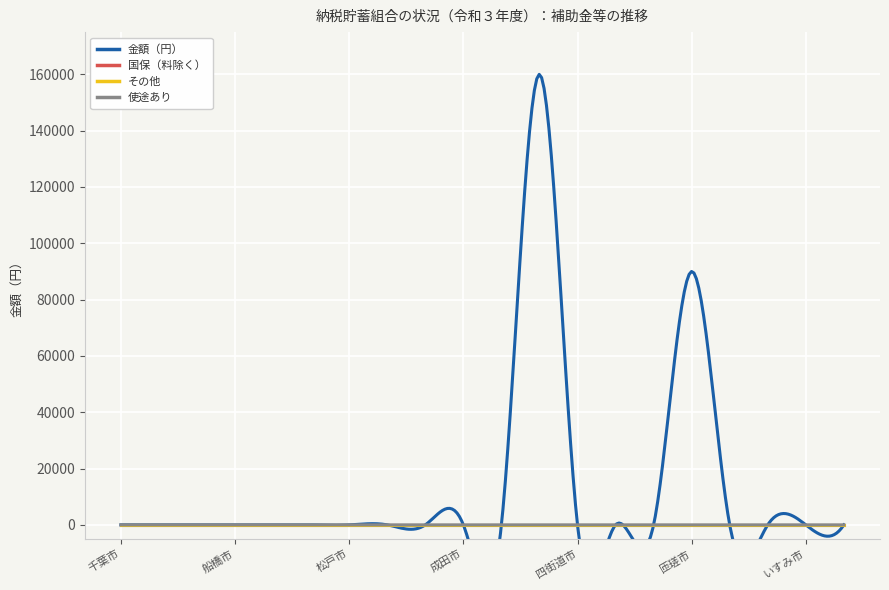

The value of 国保（料除く） at 匝瑳市 is 0. True or false?

True